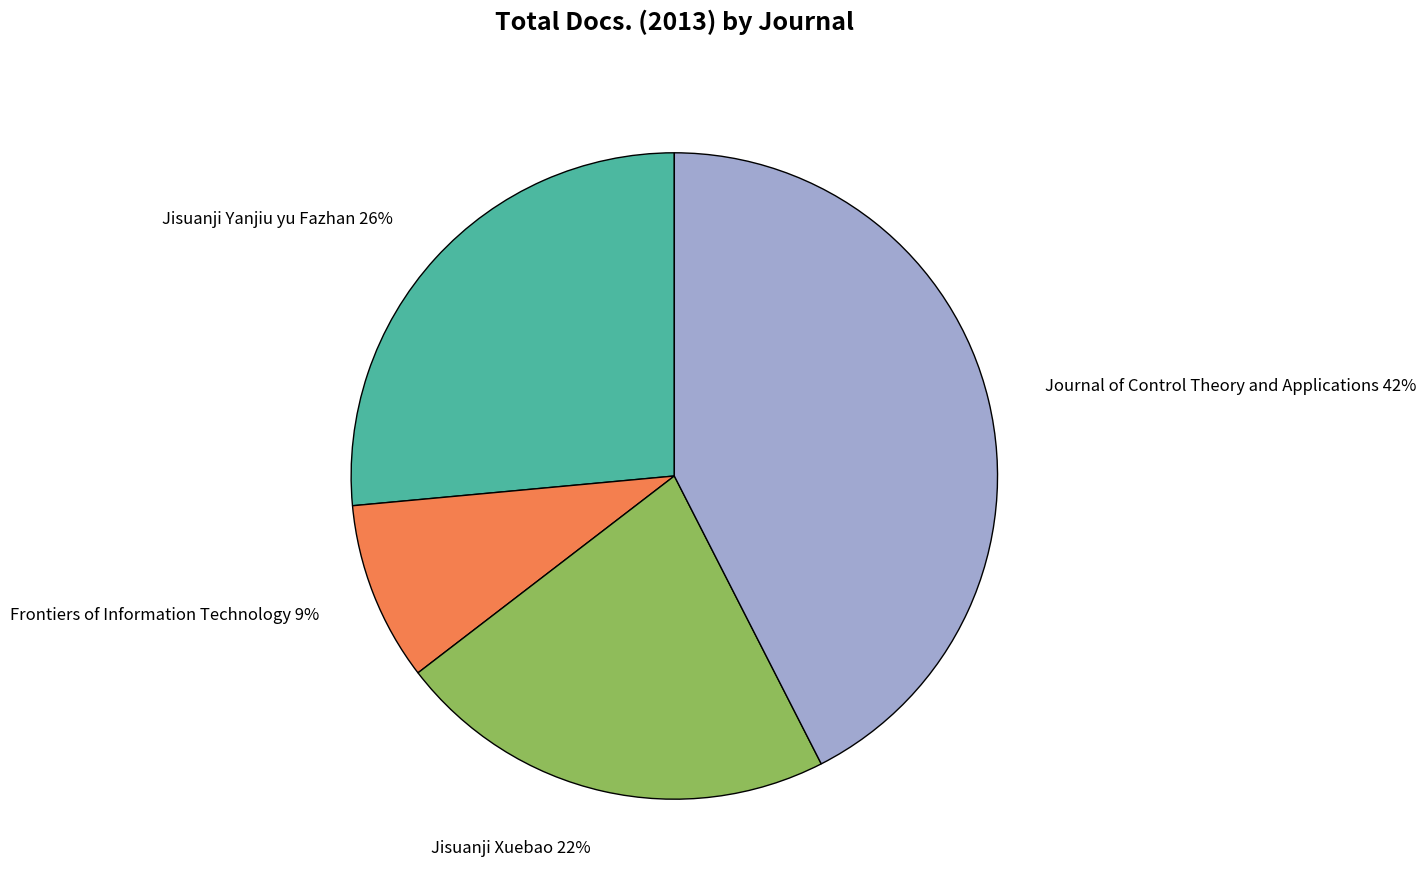

What is the largest slice in the pie chart?

Journal of Control Theory and Applications